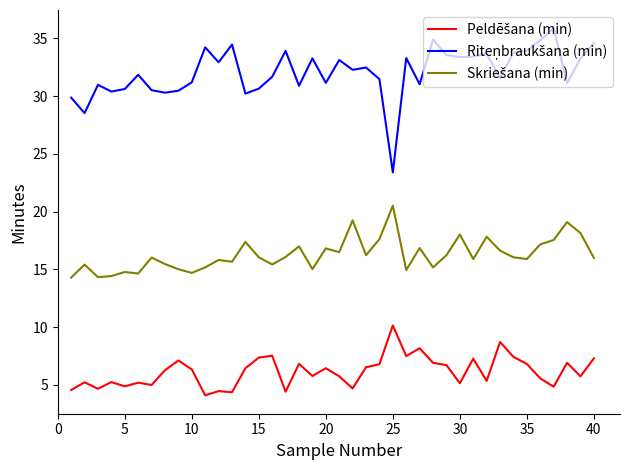

What is the spread (max minus min) of values at 20?

24.7